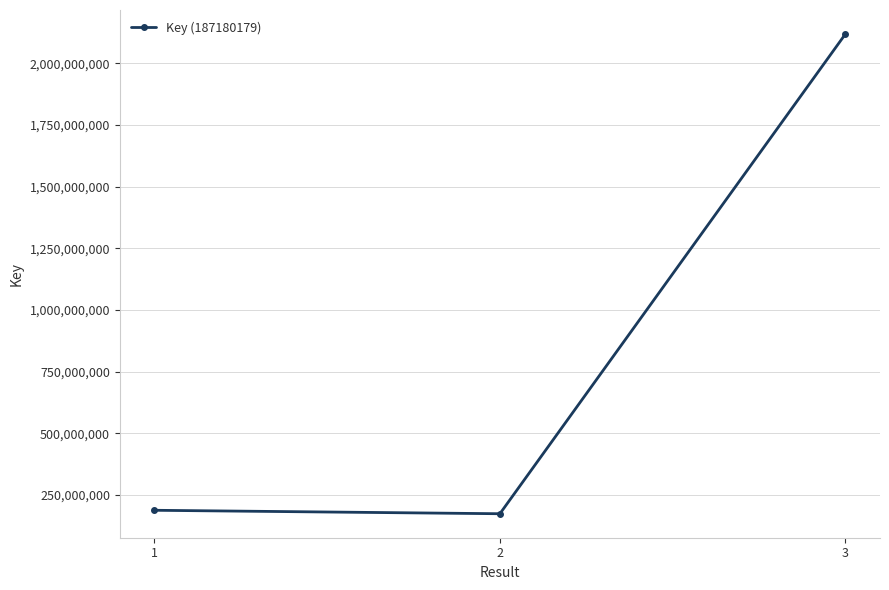

The value at 2 is 304876561. True or false?

False